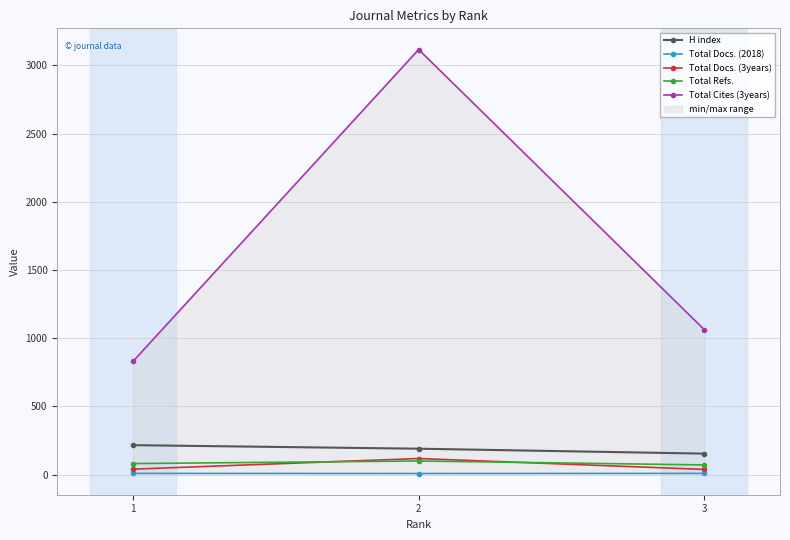

Where is Total Cites (3years) nearest to the value 1973?

3